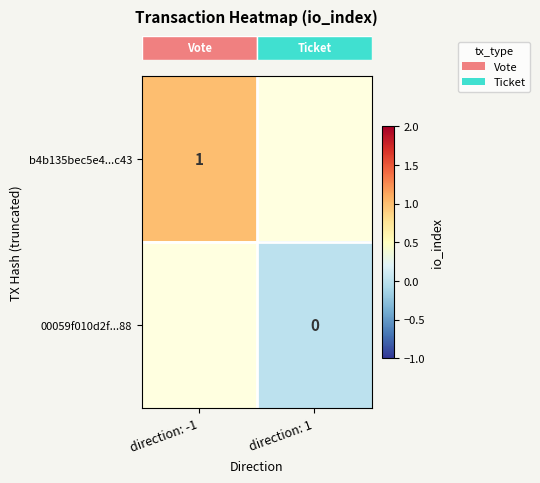

Which category has the highest value across all series?

direction: -1